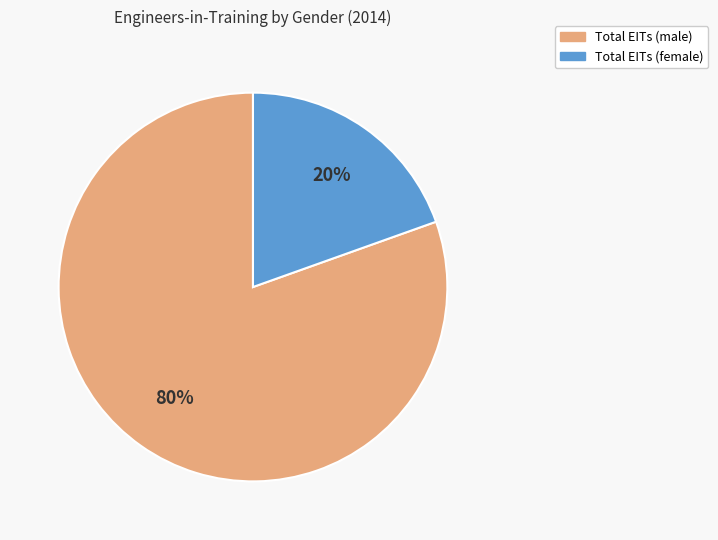

Is it true that Total EITs (female) is 5% of the pie?

False